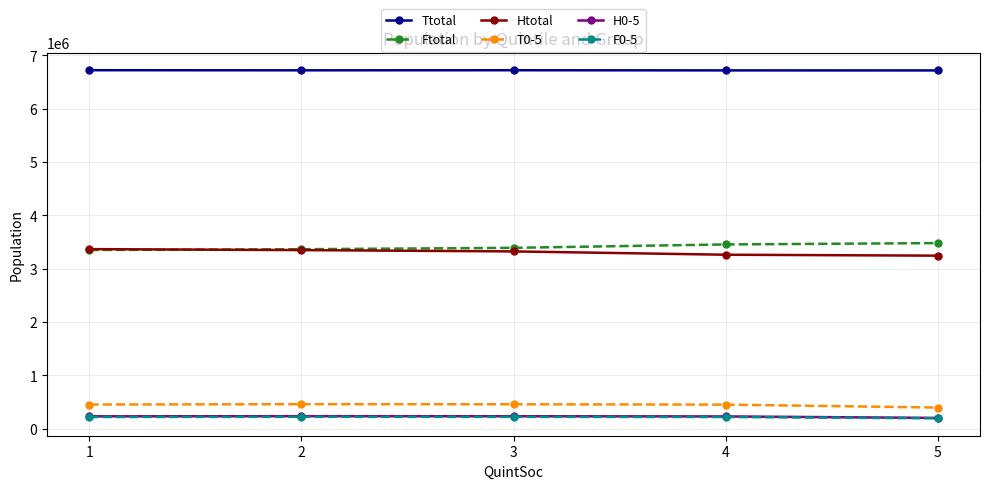

The value of Ftotal at 3 is 3392915. True or false?

True